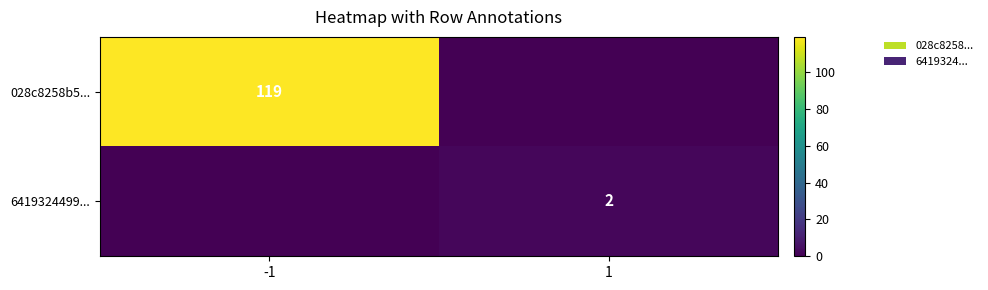

Which category has the lowest value across all series?

1